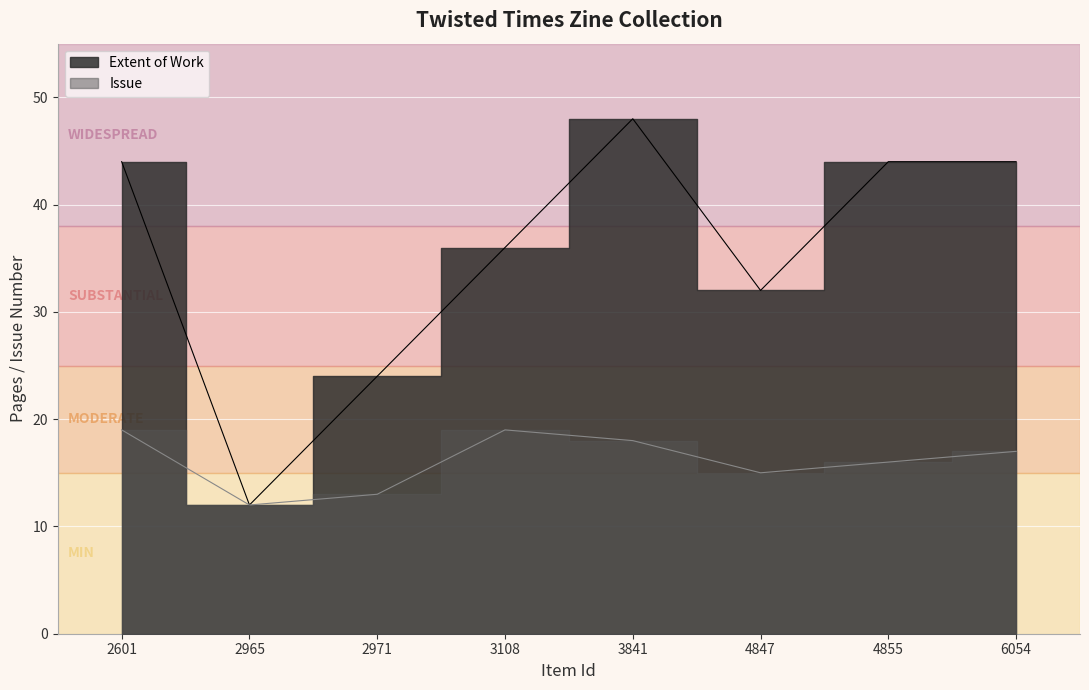

True or false: Extent of Work and Issue cross at least once.

False